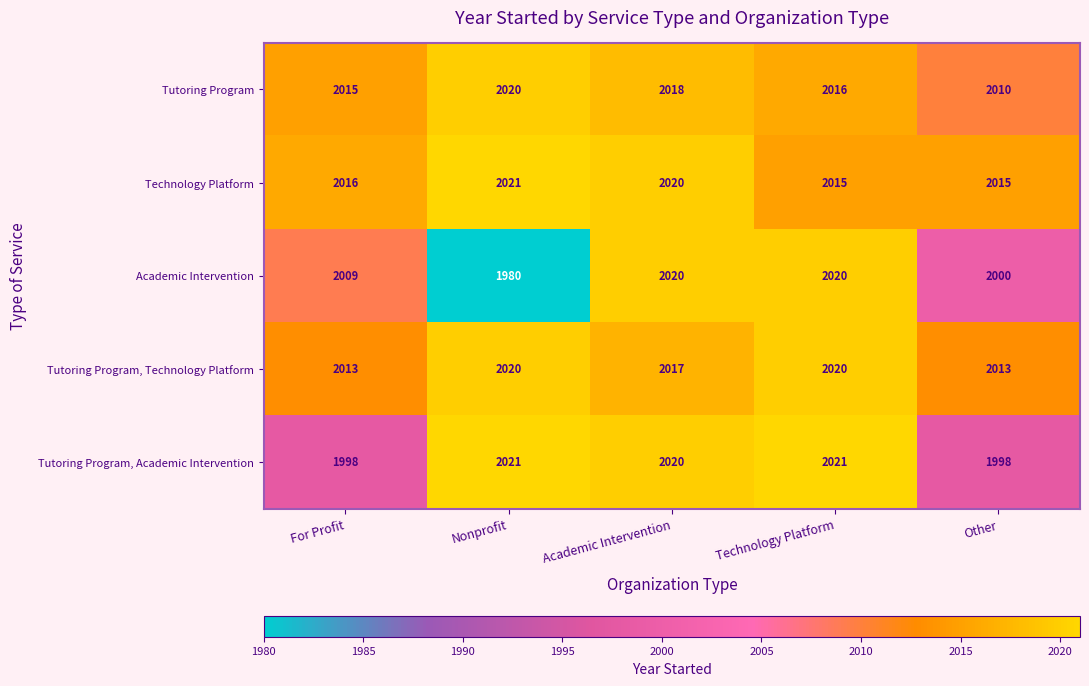

What is the greatest value displayed?

2021